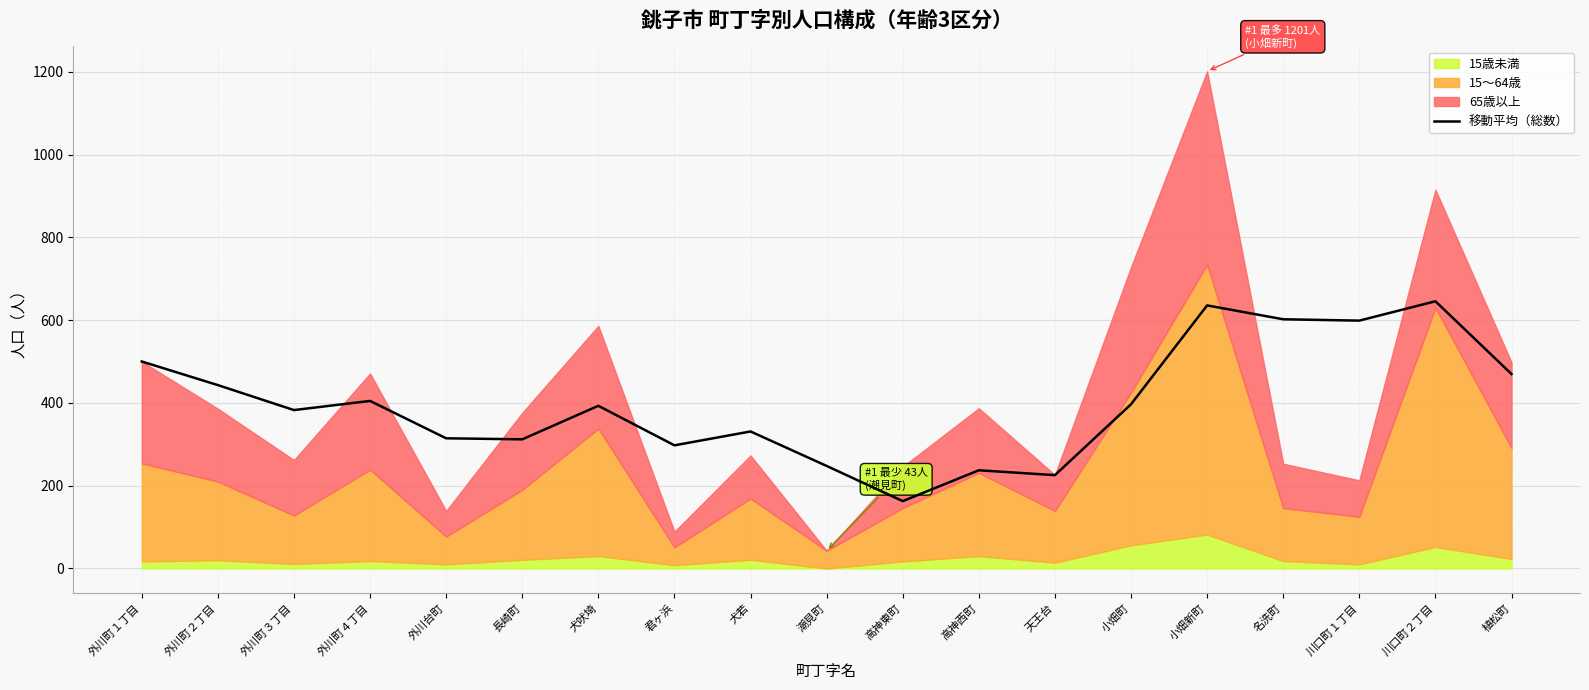

True or false: there are more than 1 points higher than both neighbors.

True